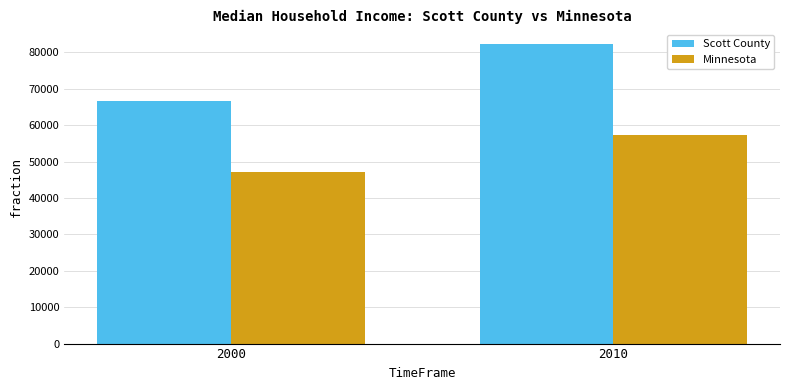

What is the total value across all series at 2000?

113723